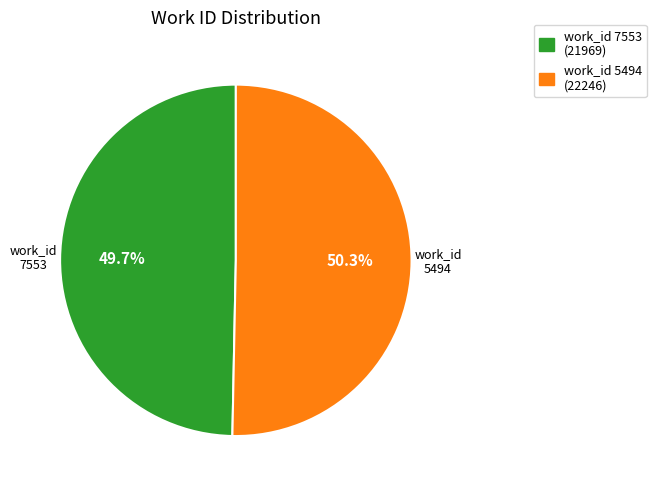

Combined, what portion of the pie is work_id 5494 and work_id 7553?

100.0%